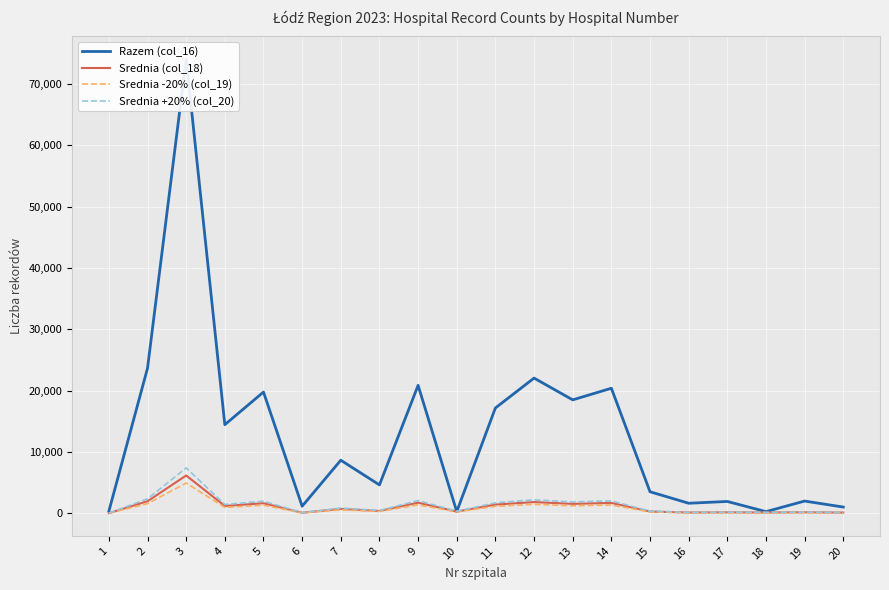

What is the value of the Srednia -20% (col_19) point at the 13th from the left?

1232.8